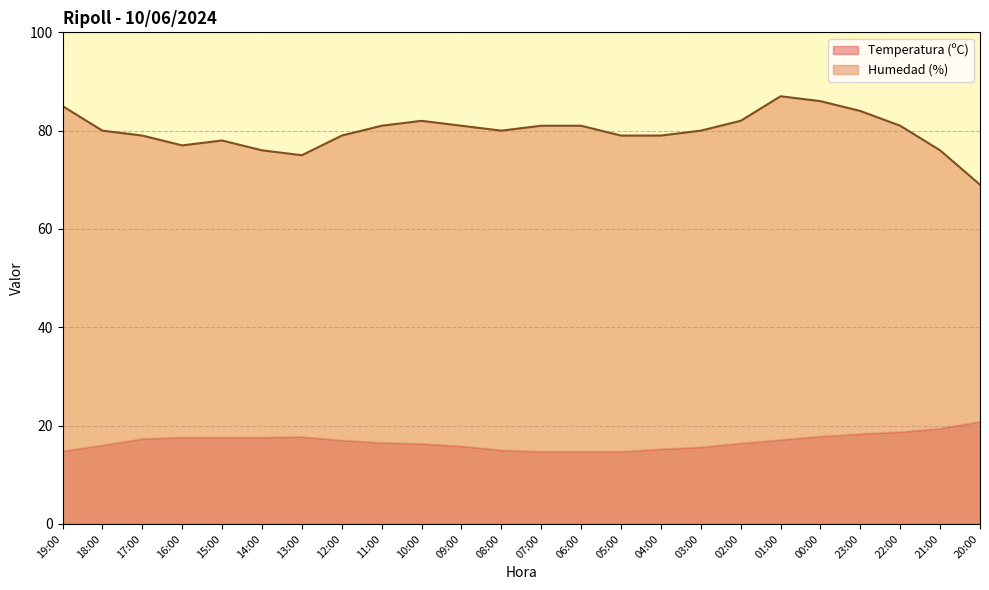

Which series has the largest range (max minus min)?

Humedad (%)